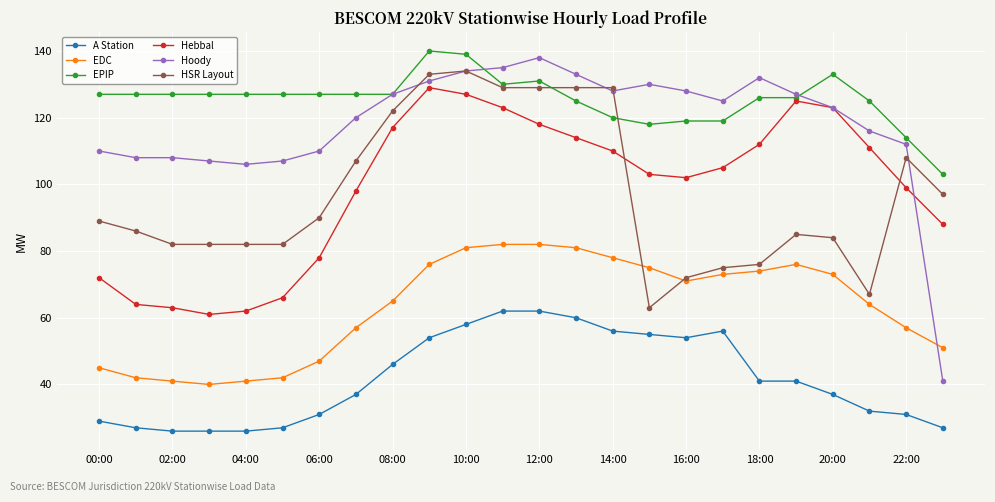

What is the value of the A Station point at the 14th from the left?

60